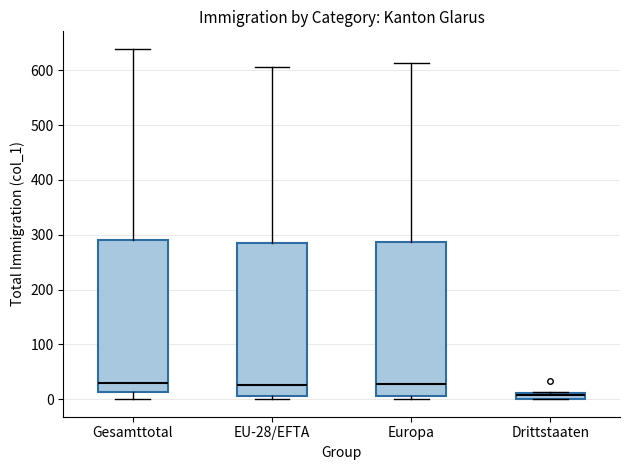

Where does the median line of the box for EU-28/EFTA sit on the y-axis? The values are not printed on the chart, so give them approximately, as read against the axis.

30